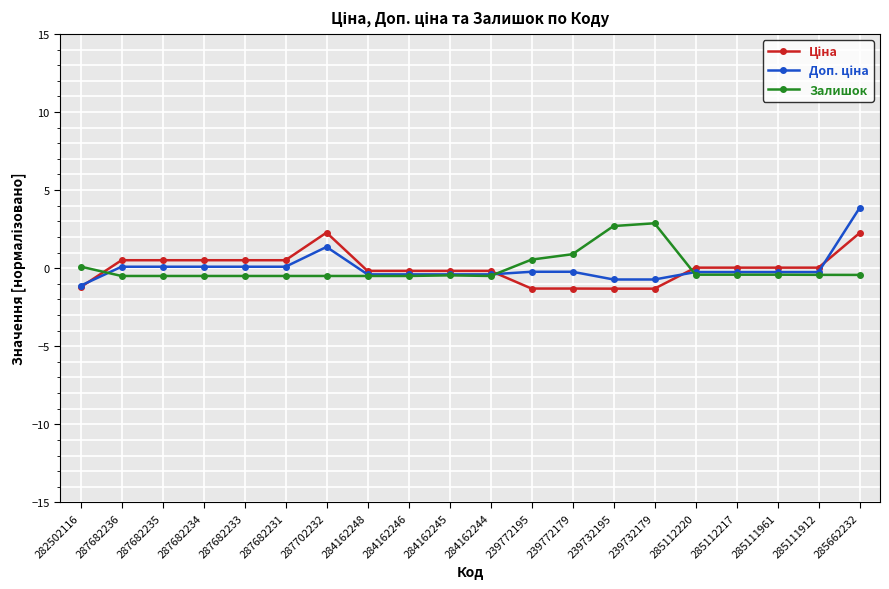

What is the smallest value displayed?

-1.3